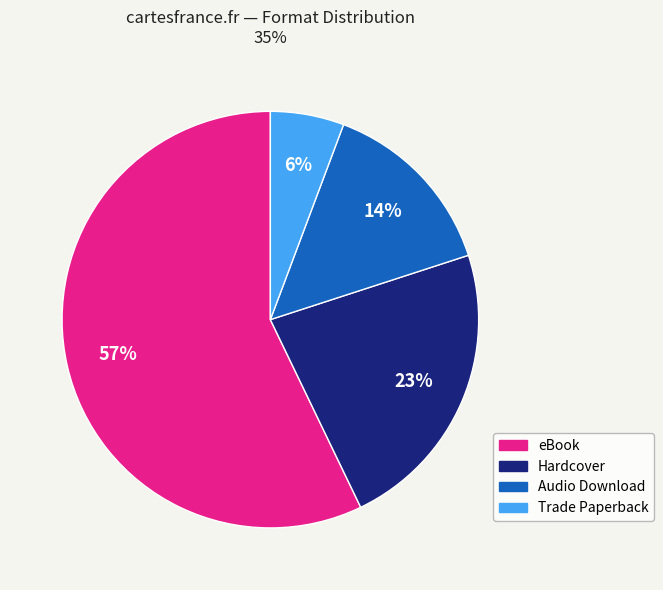

True or false: Trade Paperback accounts for 6% of the total.

True